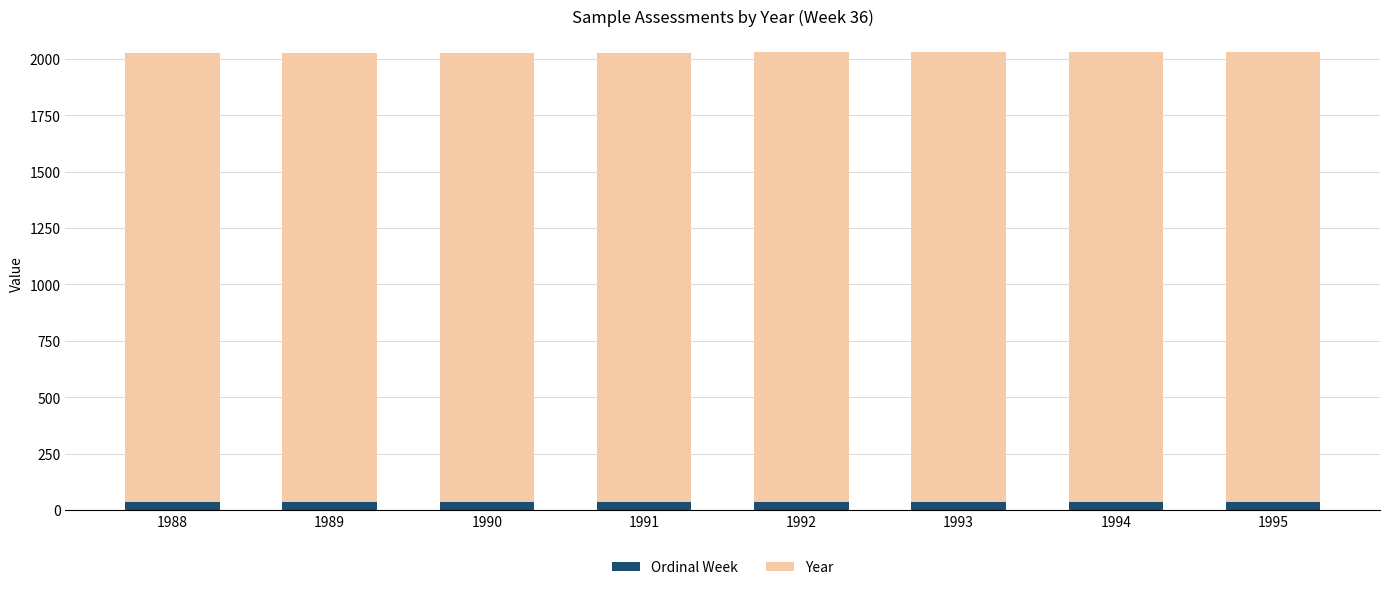

The Ordinal Week series shows 36 at 1991. True or false?

True